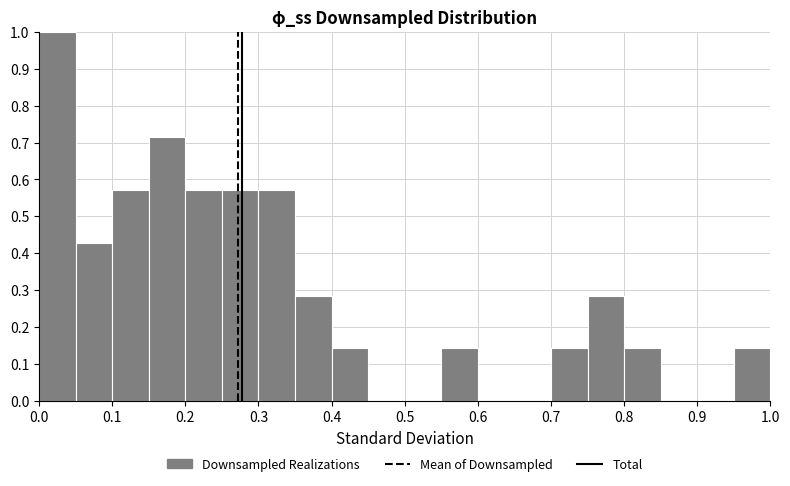

Reading left to right, list every bar in this chart as the range it spans on the x-axis followed by its height. The values are not printed on the chart, so give them approximately, as read against the axis.

0.00 to 0.05: 1.00
0.05 to 0.10: 0.43
0.10 to 0.15: 0.57
0.15 to 0.20: 0.71
0.20 to 0.25: 0.57
0.25 to 0.30: 0.57
0.30 to 0.35: 0.57
0.35 to 0.40: 0.29
0.40 to 0.45: 0.14
0.45 to 0.50: 0
0.50 to 0.55: 0
0.55 to 0.60: 0.14
0.60 to 0.65: 0
0.65 to 0.70: 0
0.70 to 0.75: 0.14
0.75 to 0.80: 0.29
0.80 to 0.85: 0.14
0.85 to 0.90: 0
0.90 to 0.95: 0
0.95 to 1.00: 0.14